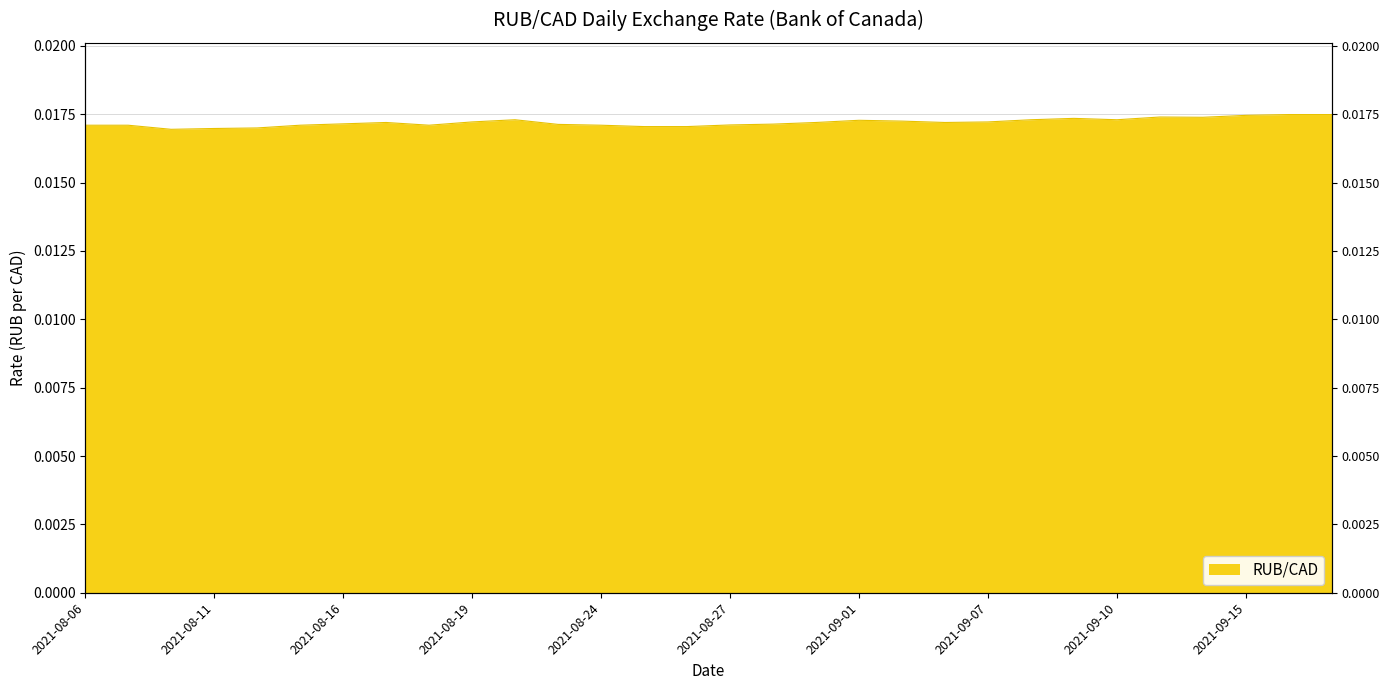

What is the label of the 6th point from the left?

2021-08-13